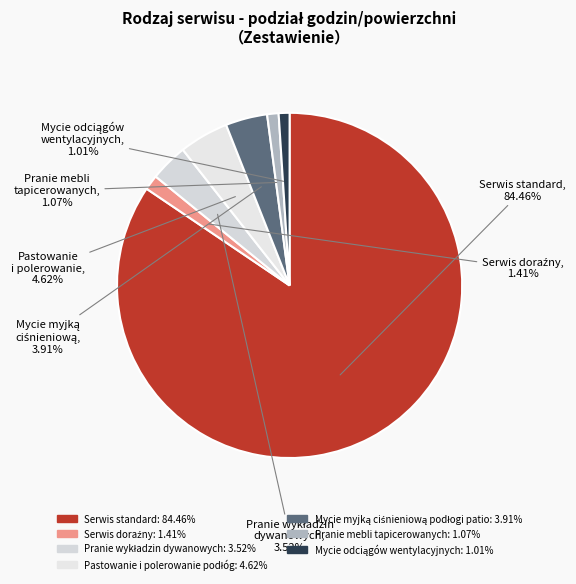

How many slices are in this pie chart?

7